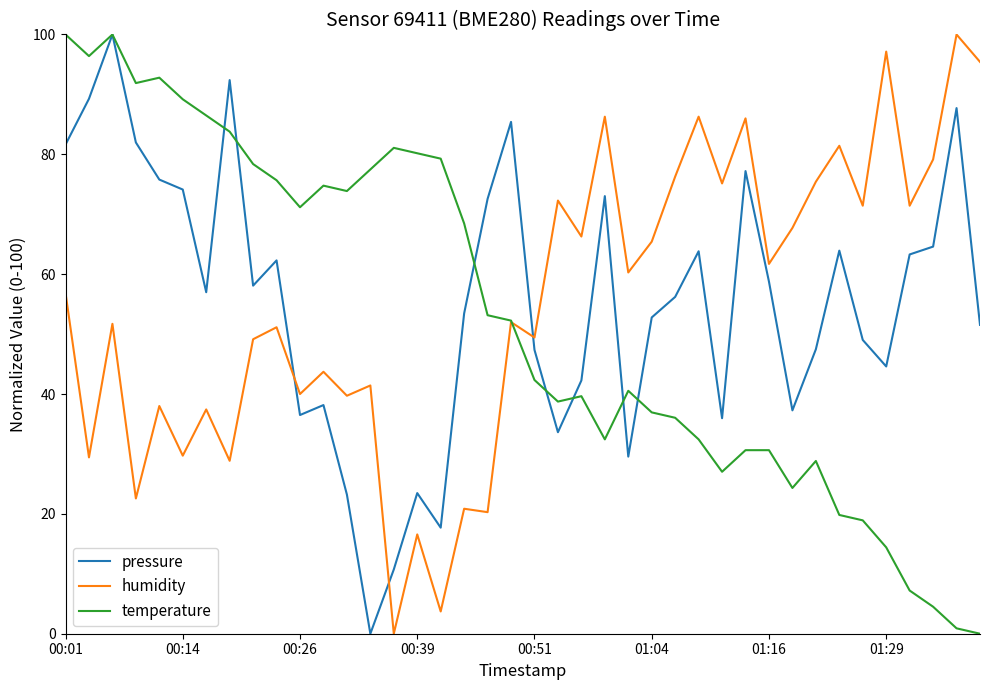

What is the difference between the second highest and second lowest values in the temperature series?

99.1